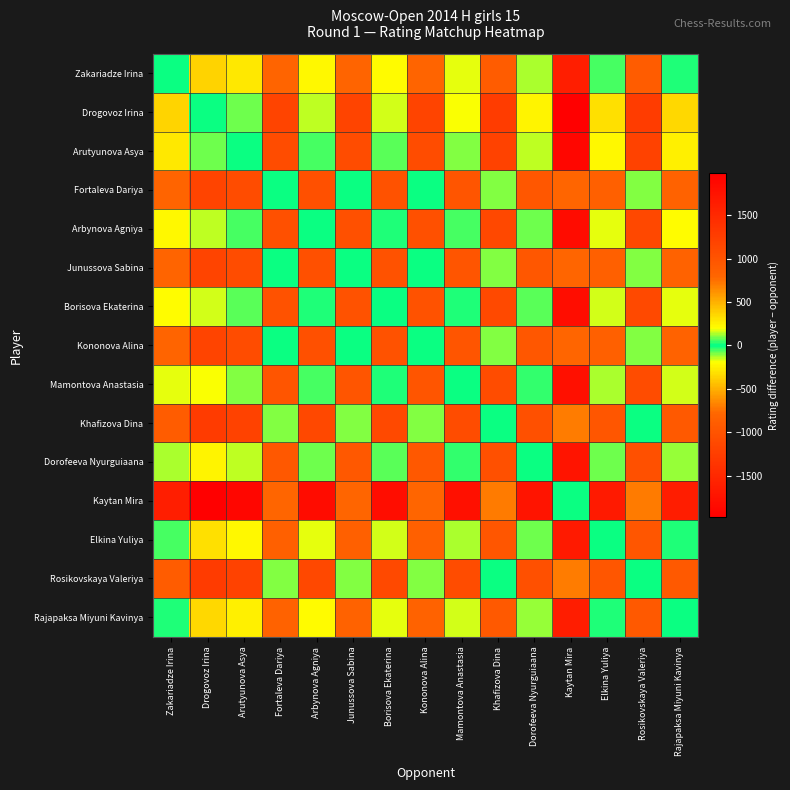

What is the maximum value shown in the chart?

1981